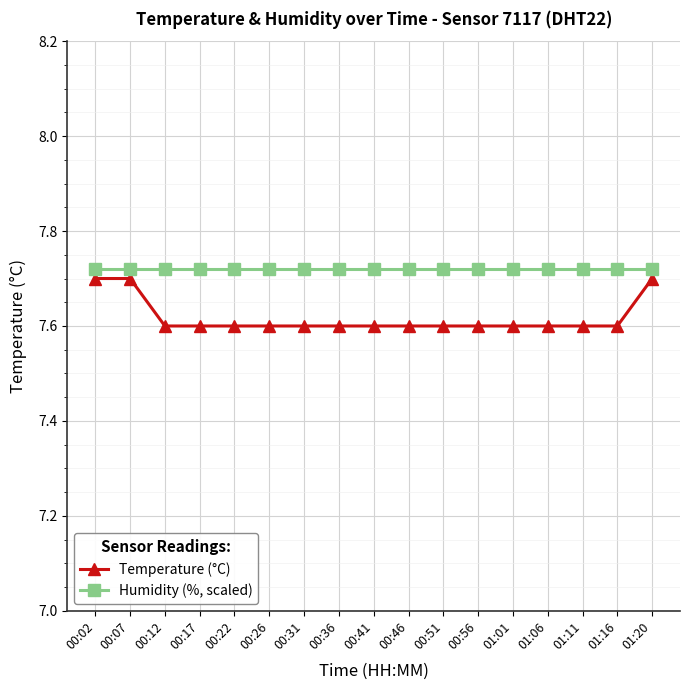

Is this an area chart (filled region under the line)?

No